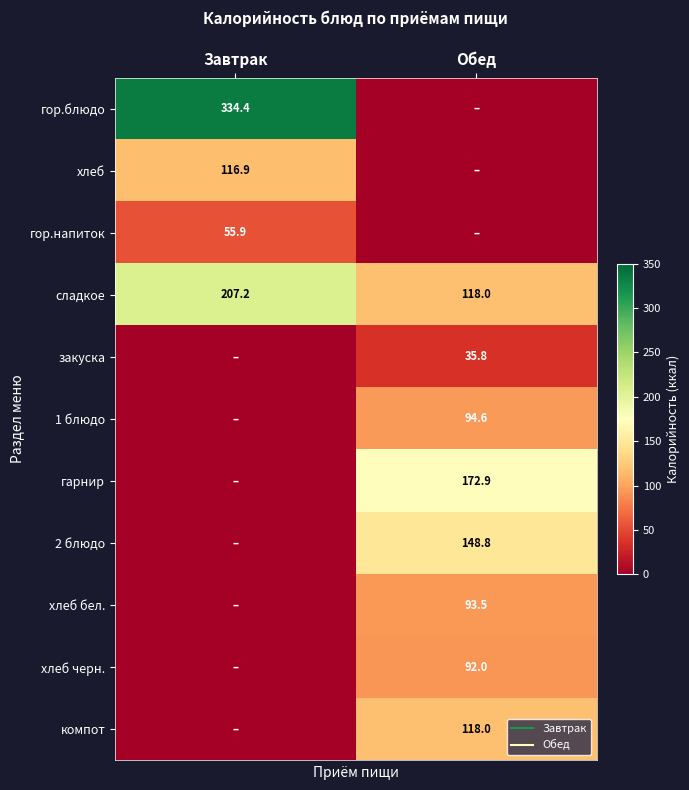

The гор.напиток series shows 55.9 at Завтрак. True or false?

True